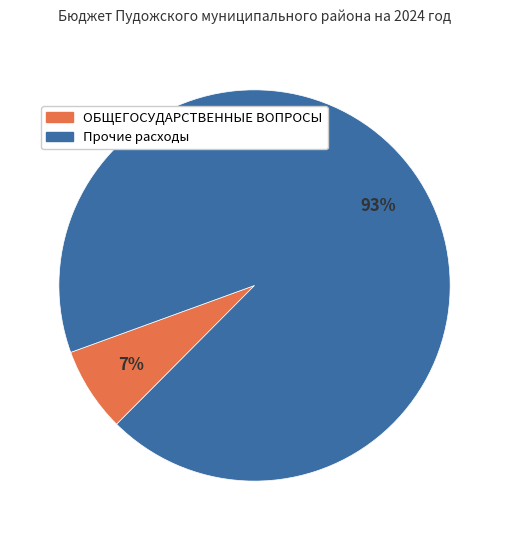

To the nearest percent, what is the average slice percentage?

50%